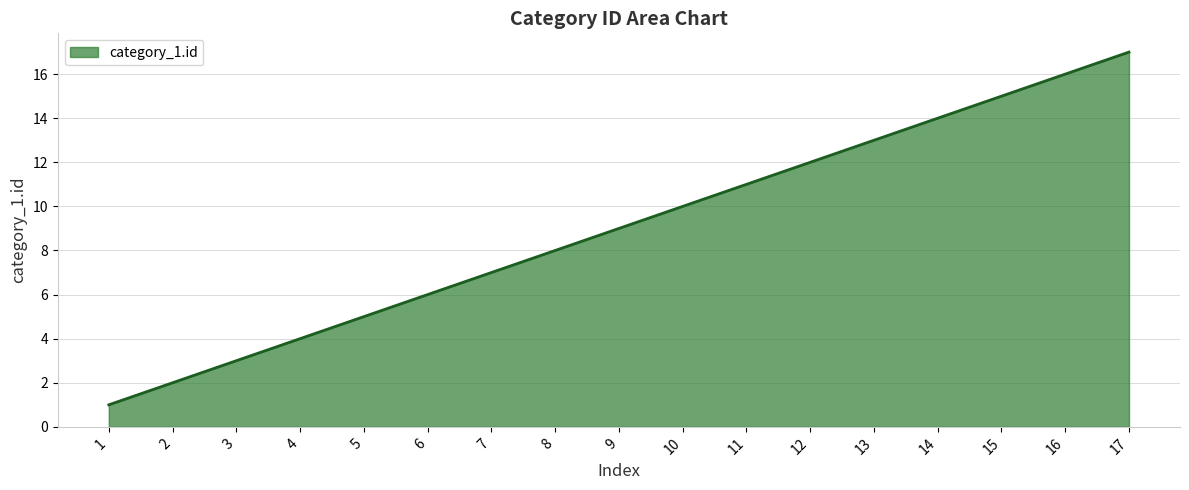

What value does the data have at 14?

14